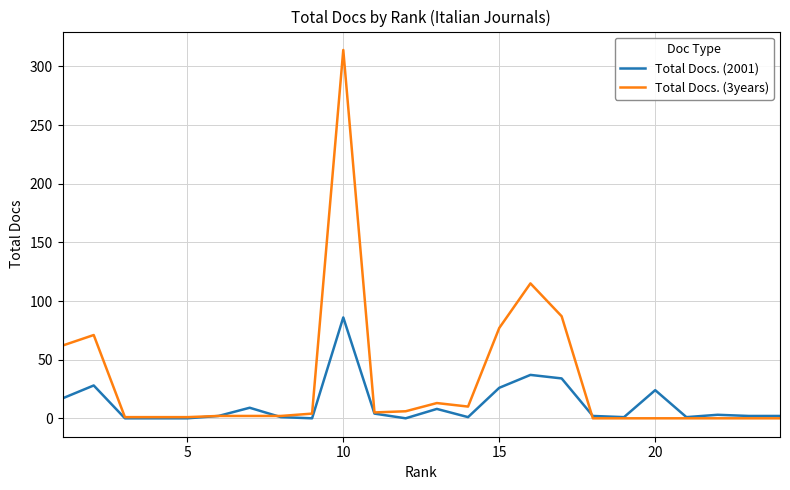

Which series has the largest range (max minus min)?

Total Docs. (3years)